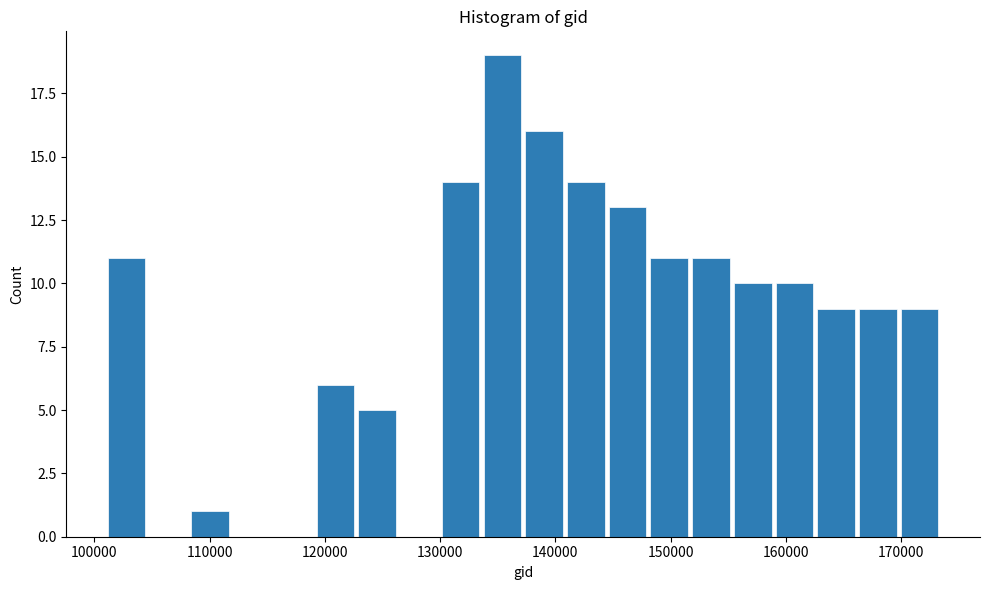

Around what value on the x-axis is the tallest bar? Give the approximate position of its centre, as read against the axis.

135000